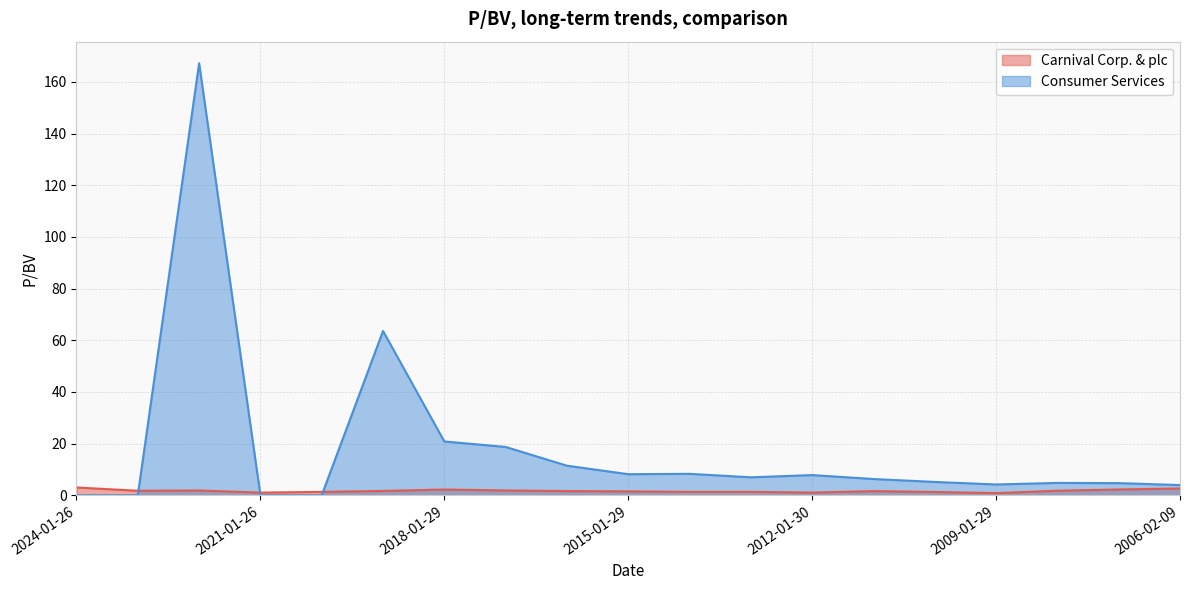

How many times do Consumer Services and Carnival Corp. & plc cross each other?

3